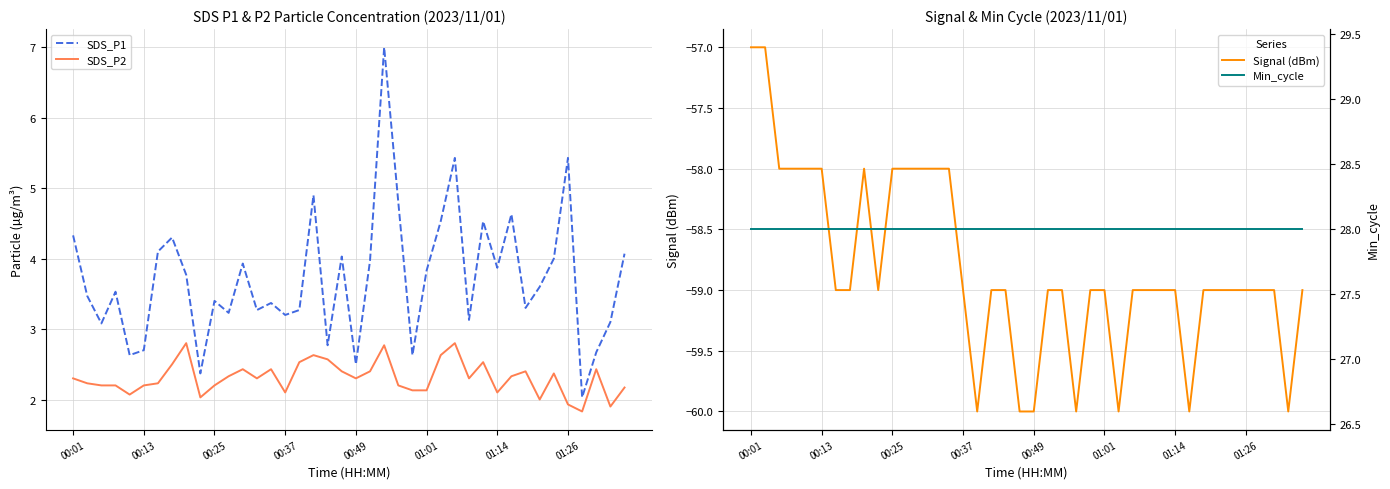

True or false: SDS_P1 and SDS_P2 intersect in this chart.

False